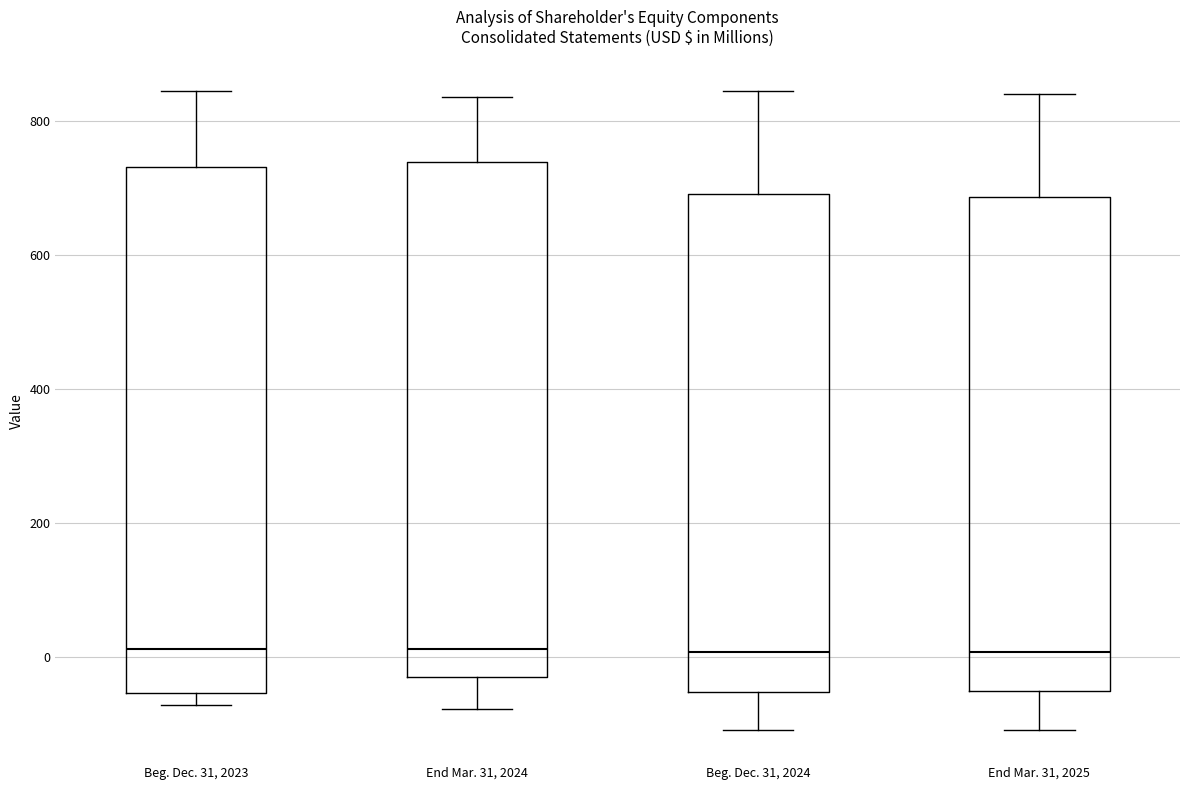

Where does the upper whisker of the box for End Mar. 31, 2024 end on the y-axis? The values are not printed on the chart, so give them approximately, as read against the axis.

840